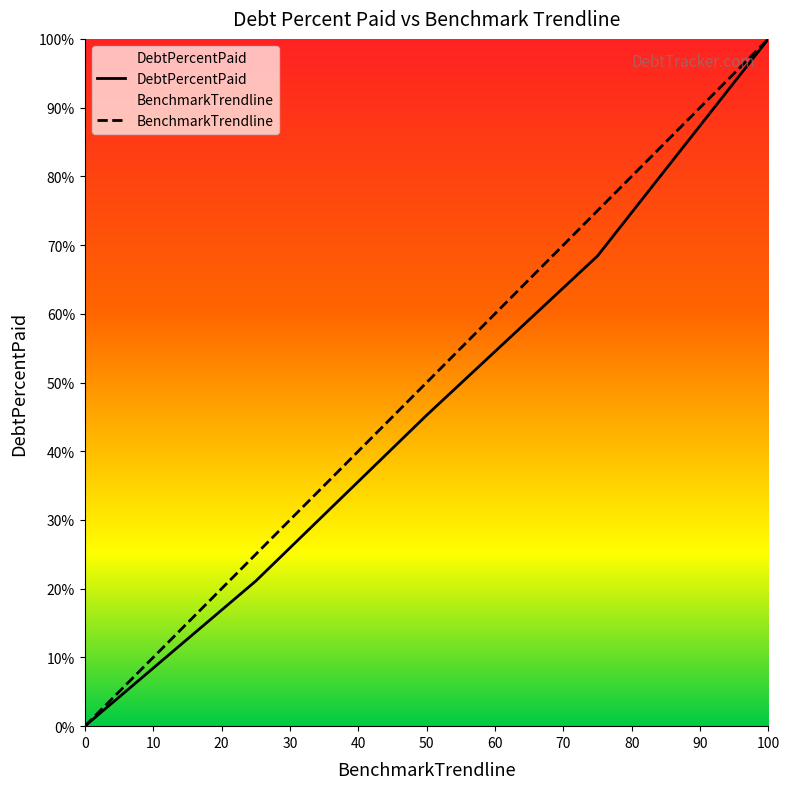

Read the DebtPercentPaid value at Q3.

68.4